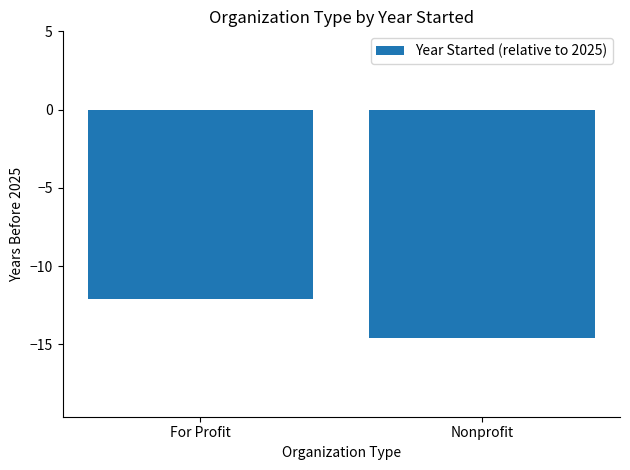

The chart shows a value of -5.8 at For Profit. True or false?

False